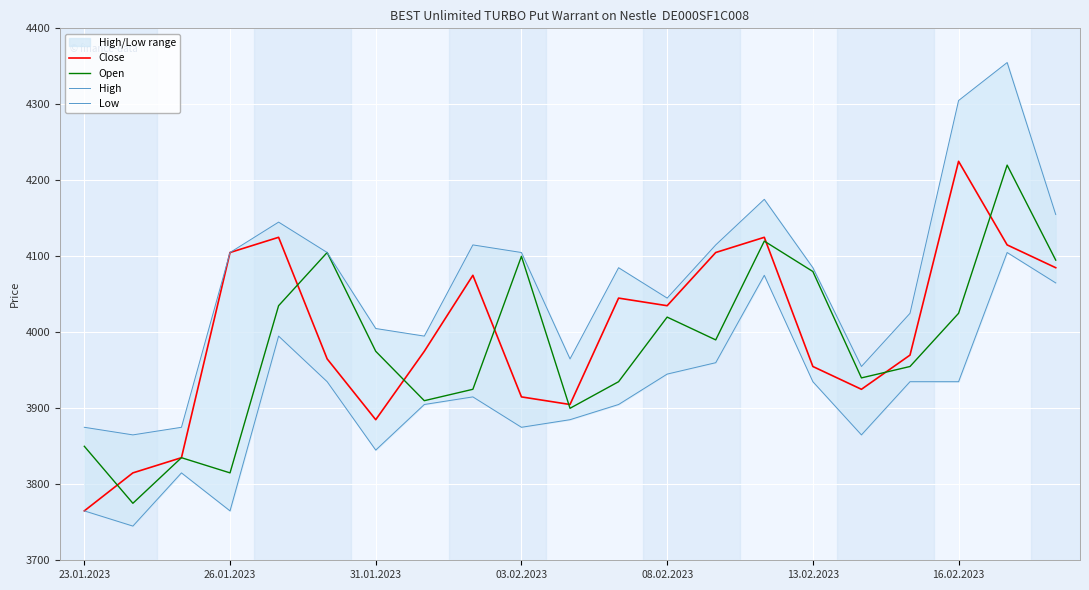

Which series changed the most between 23.01.2023 and 16?

Close